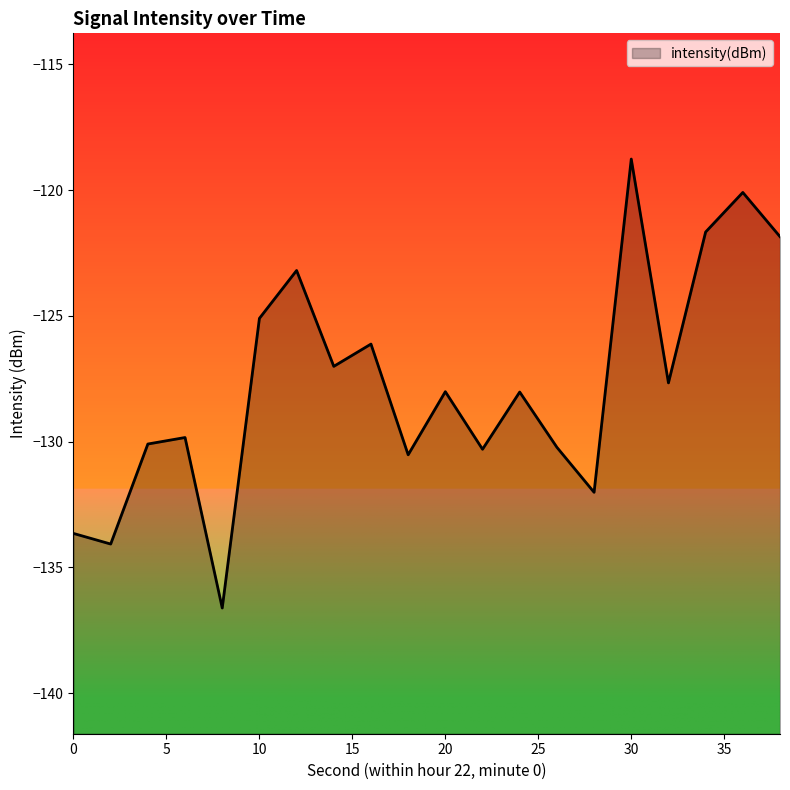

What is the change in value from 30 to 38?

-3.1